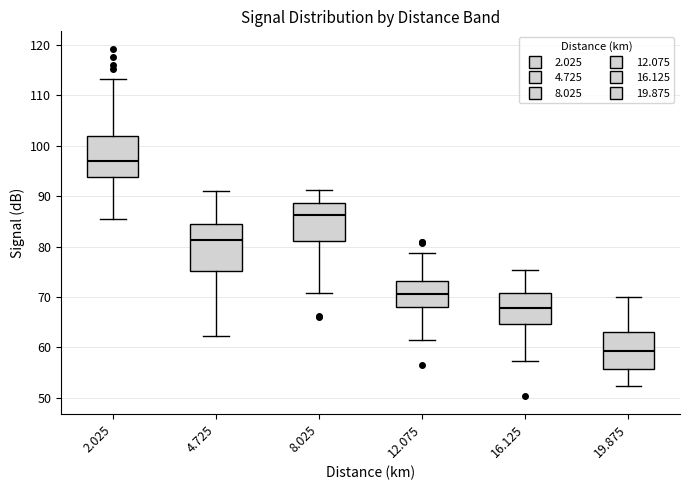

Reading left to right, read every box against the y-axis: the position of its median line, the range the box covers, and the ends of its whiskers. The values are not printed on the chart, so give them approximately, as read against the axis.

2.025: median 97, box 94 to 102, whiskers 86 to 113
4.725: median 81, box 75 to 84, whiskers 62 to 91
8.025: median 86, box 81 to 89, whiskers 71 to 91
12.075: median 71, box 68 to 73, whiskers 62 to 79
16.125: median 68, box 65 to 71, whiskers 57 to 75
19.875: median 59, box 56 to 63, whiskers 52 to 70